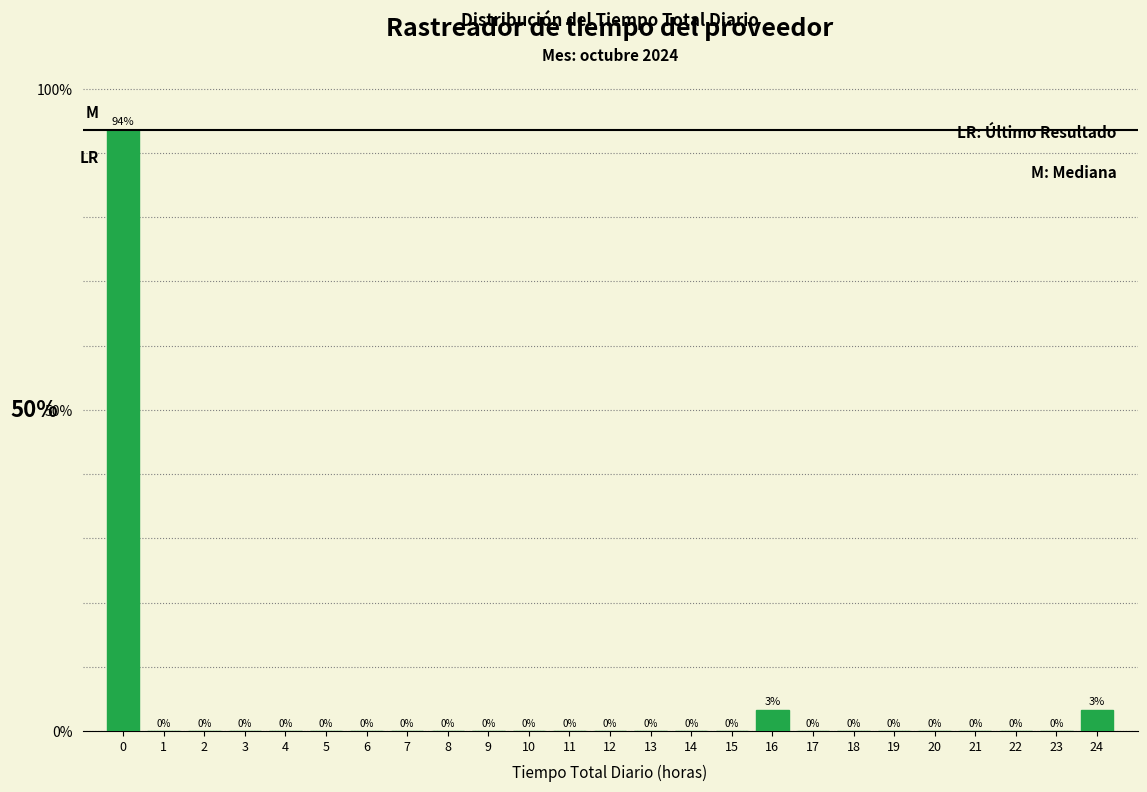

What is the sum of all values?

100.0